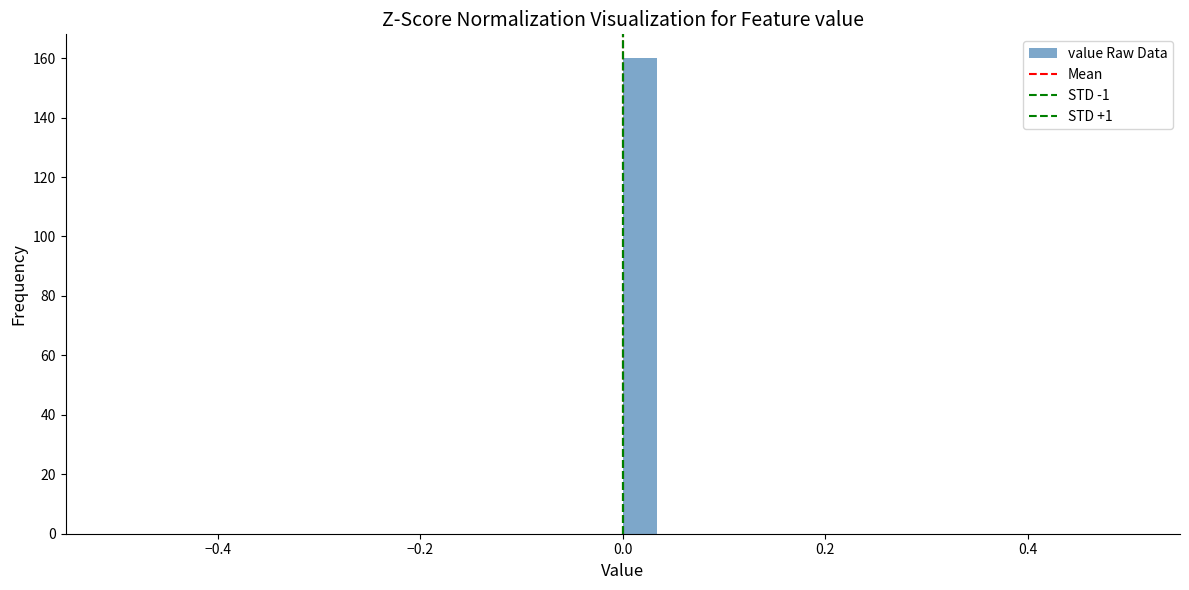

Read against the x-axis, roughly where is the centre of the tallest bar?

0.02